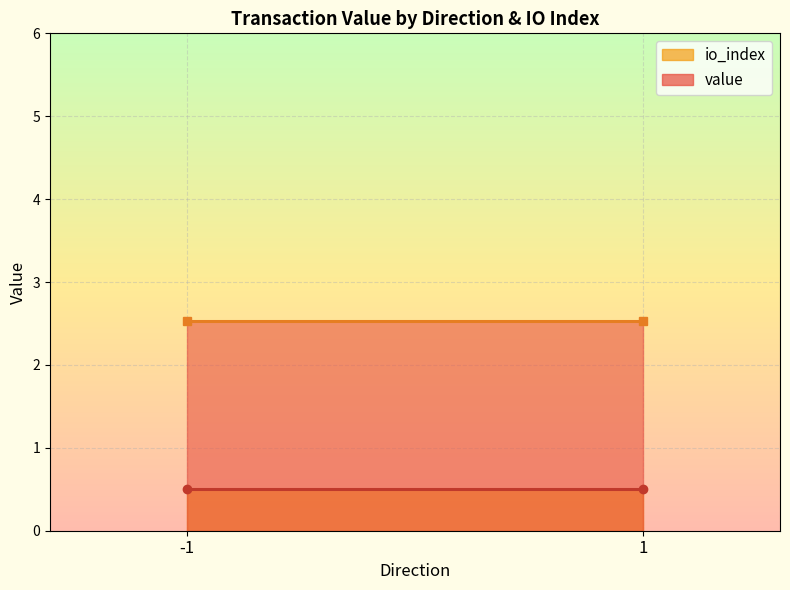

At which category is the sum across all series the highest?

-1_1